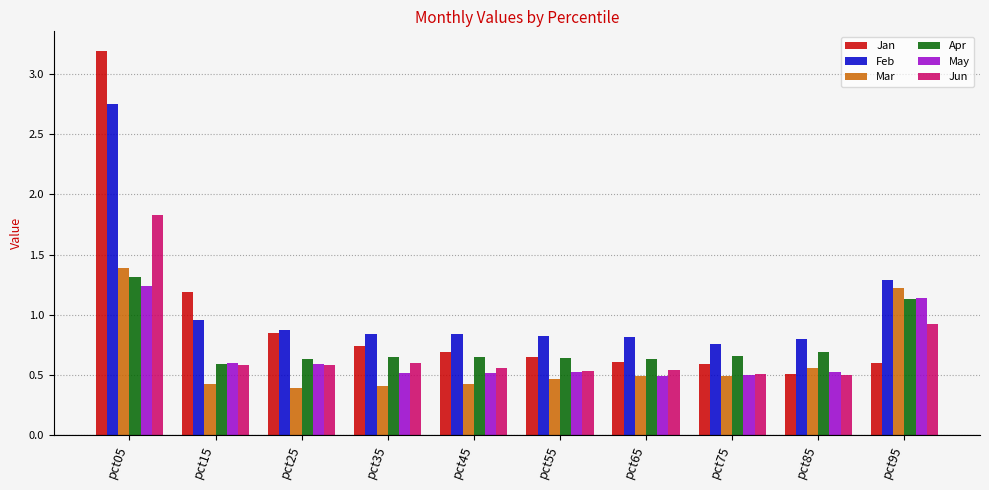

List the series in order of their peak value, highest first.

Jan, Feb, Jun, Mar, Apr, May